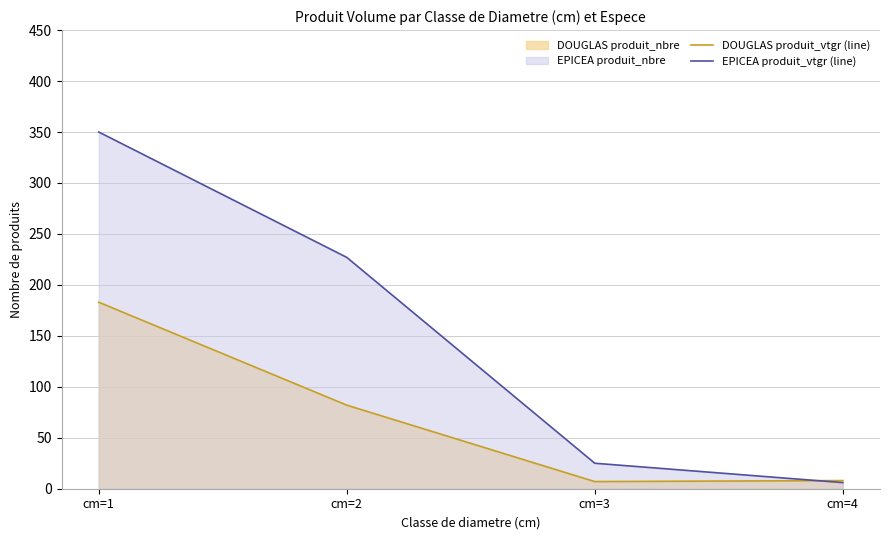

At which category is the sum across all series the highest?

cm=1